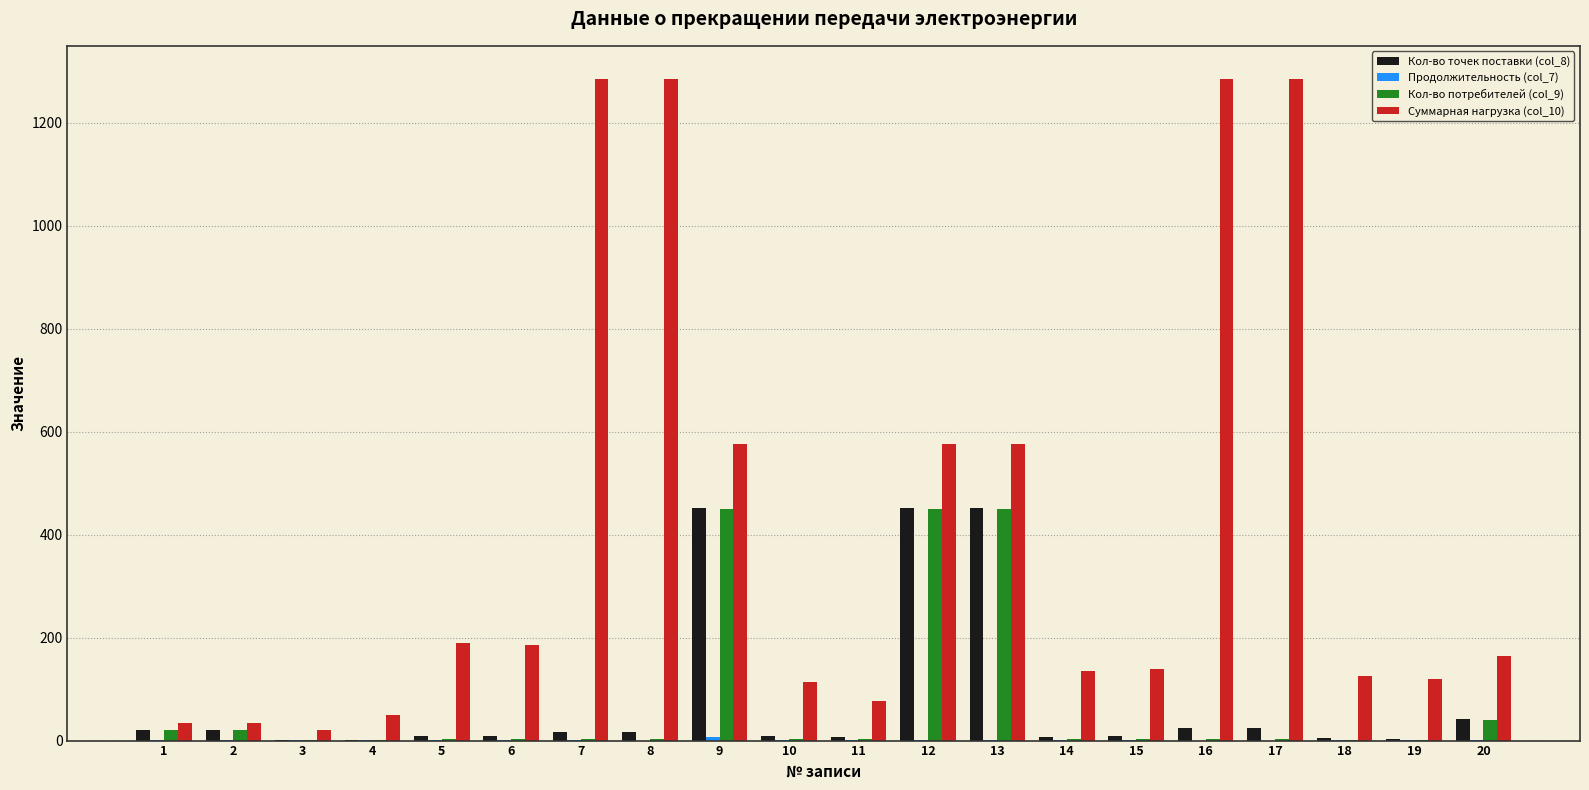

What is the greatest value displayed?

1285.0